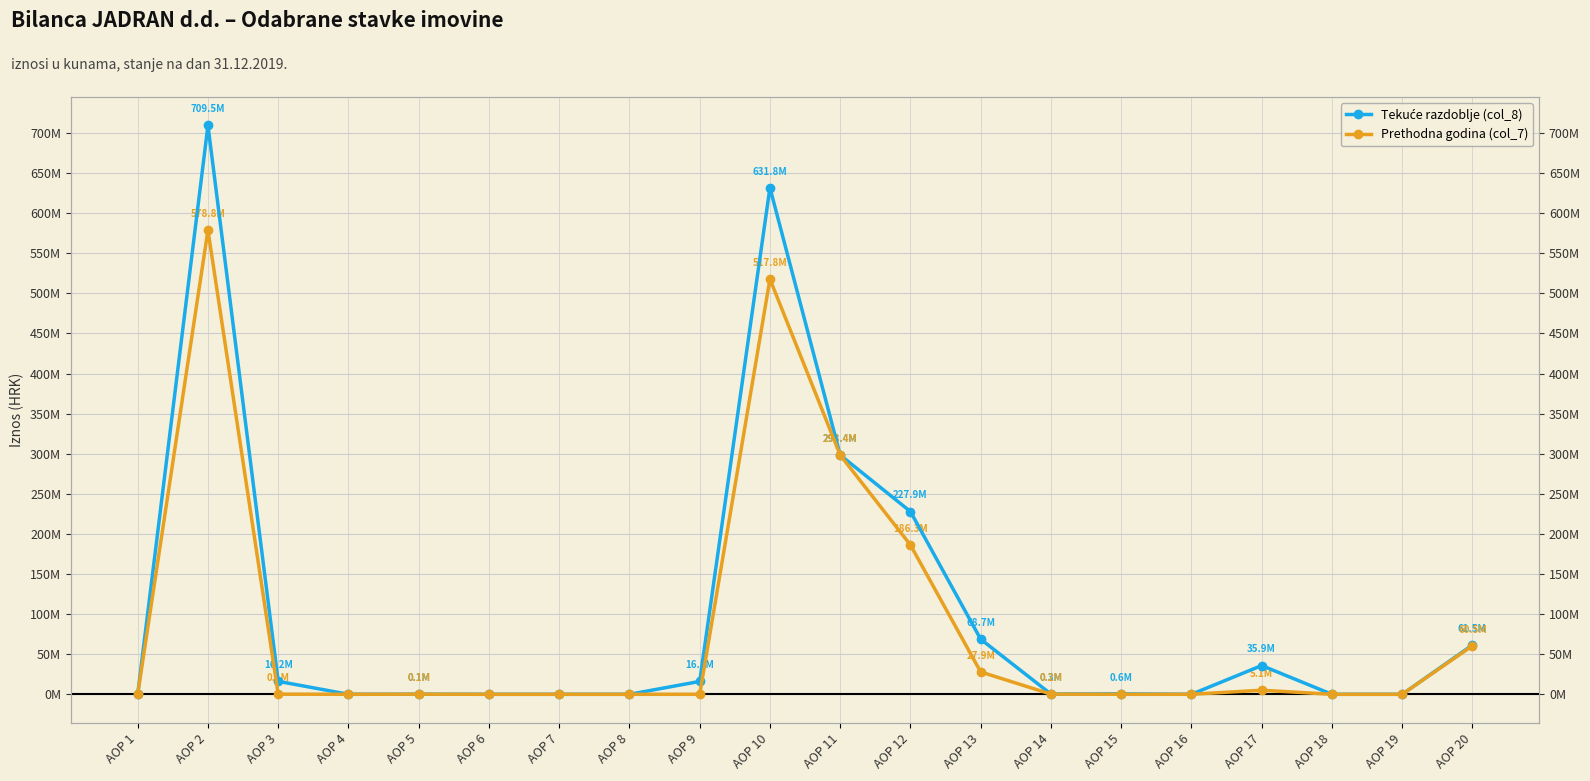

In Prethodna godina (col_7), how many points are higher than both neighbors (excluding endpoints)?

4